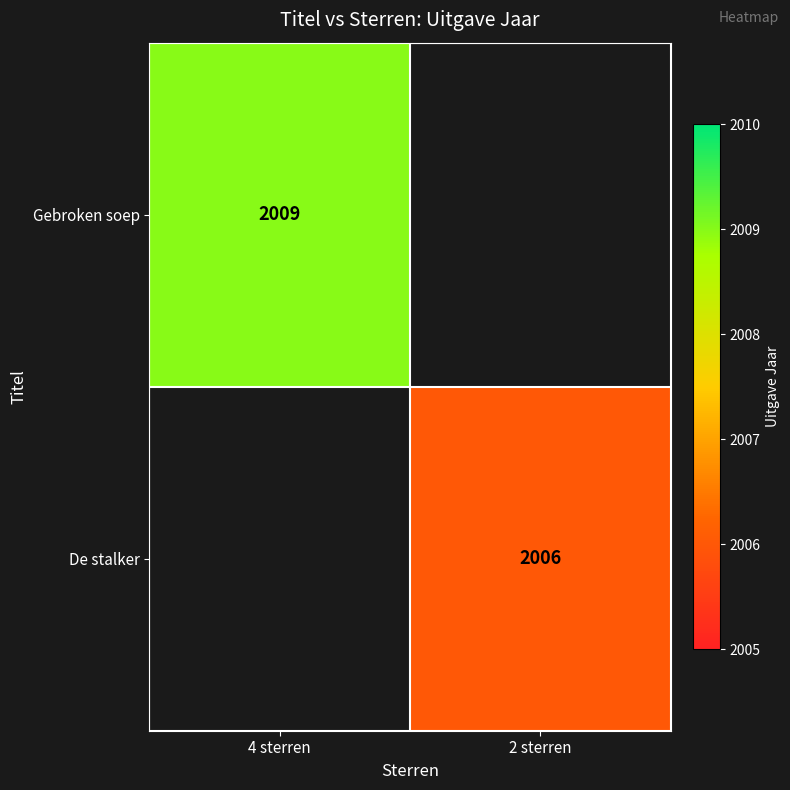

At how many categories does at least one series exceed 2008?

1